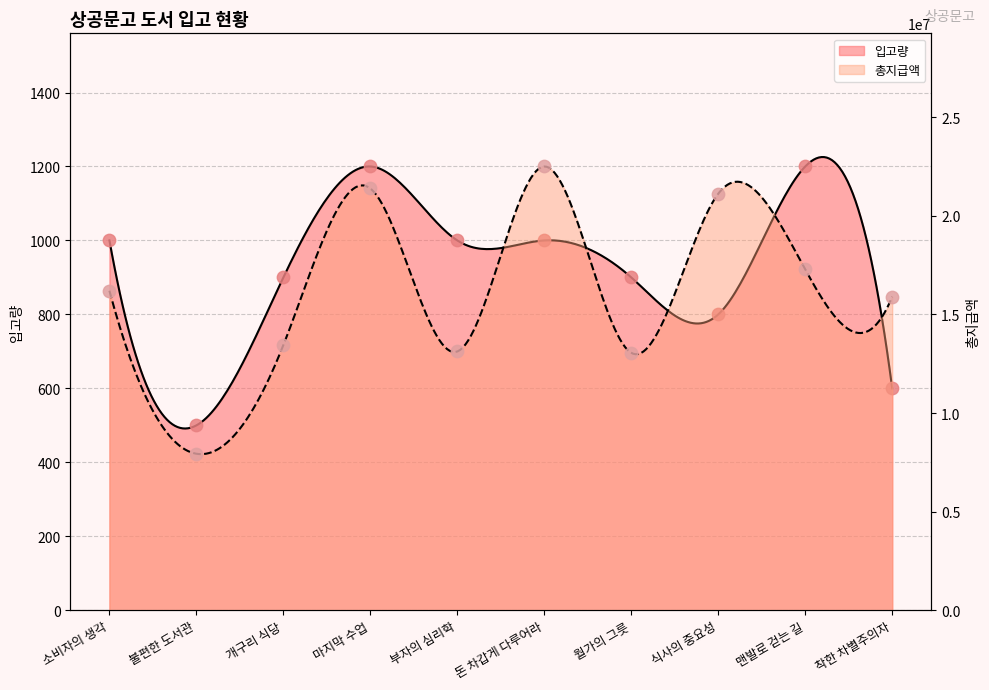

Is the value of 총지급액 at 소비자의 생각 greater than the value of 입고량 at 착한 차별주의자?

Yes